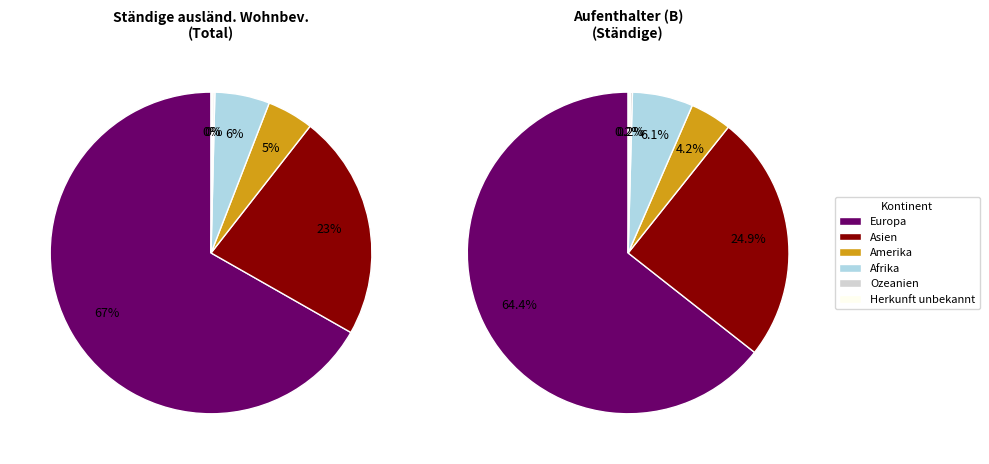

The Ozeanien slice represents 1% of the pie. True or false?

False